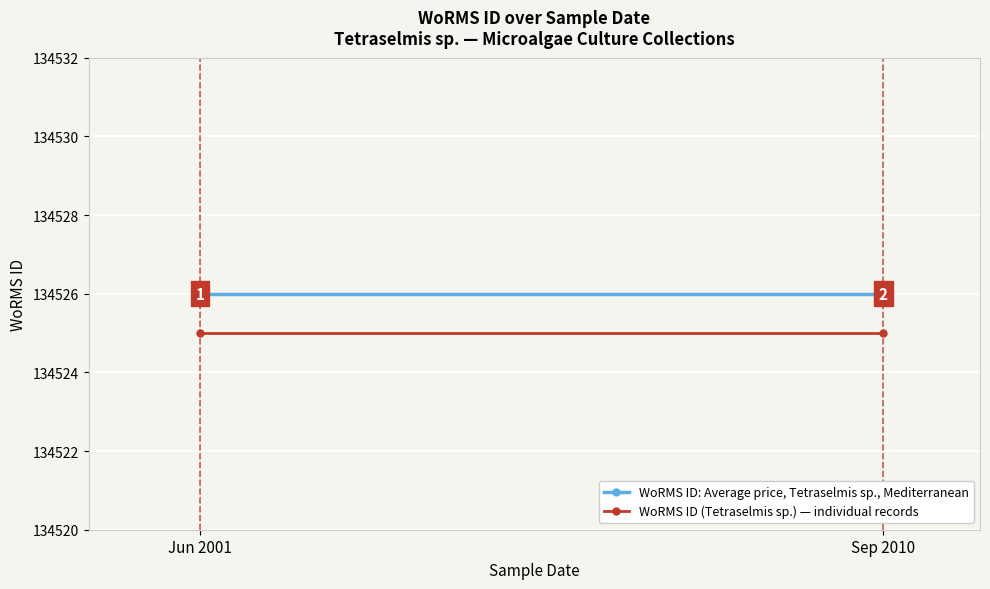

Reading right to left, what are all the values shown in this chart?

WoRMS ID: Average price, Tetraselmis sp., Mediterranean: Sep 2010=134526	Jun 2001=134526
WoRMS ID (Tetraselmis sp.) — individual records: Sep 2010=134525	Jun 2001=134525